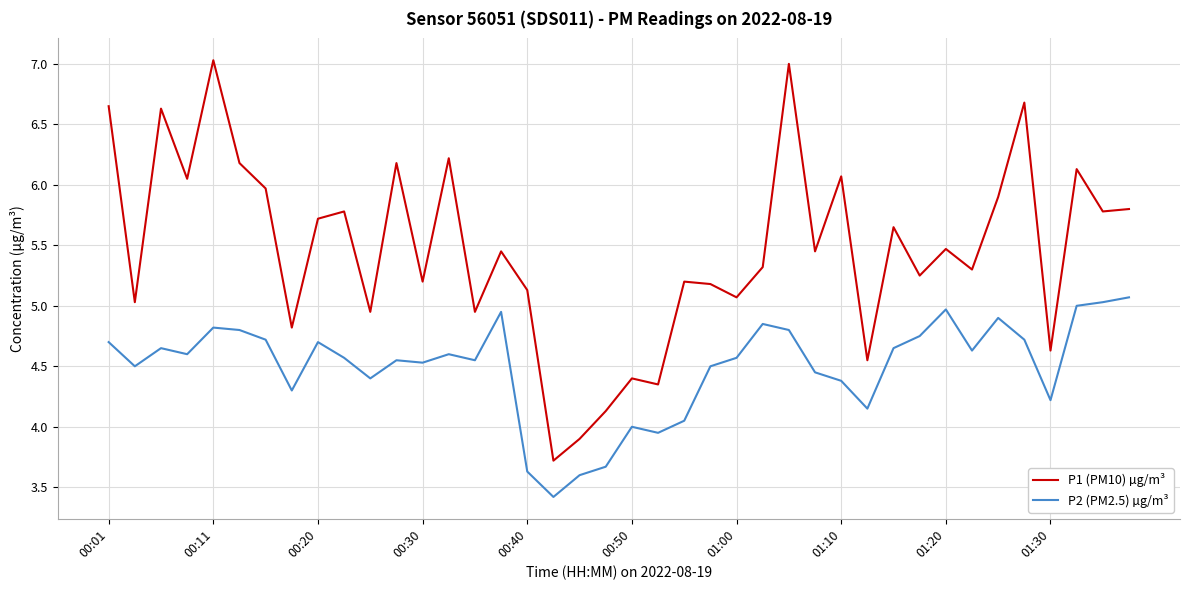

Which series has the largest total across all categories?

P1 (PM10) µg/m³